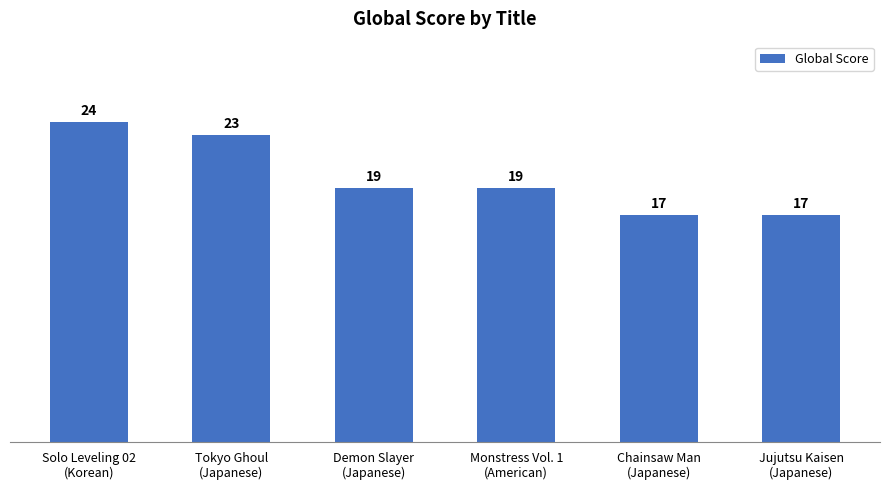

Reading left to right, extract all data points from this chart.

24	23	19	19	17	17